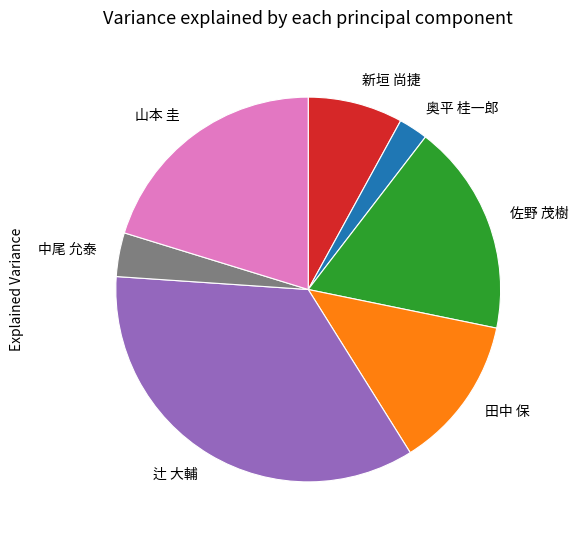

Which slice is the smallest?

奥平 桂一郎